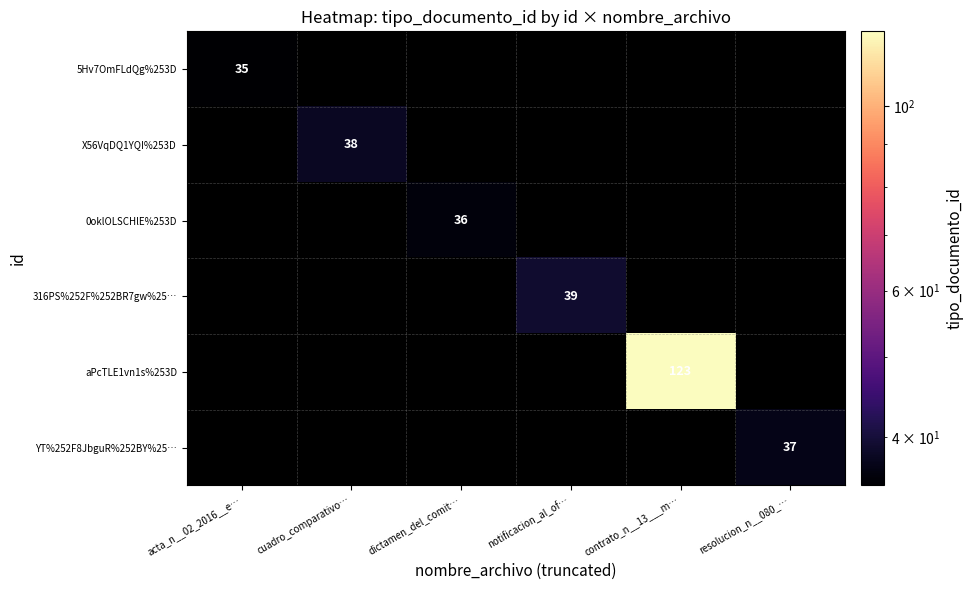

The value of 0oklOLSCHlE%253D at dictamen_del_comit… is 51. True or false?

False